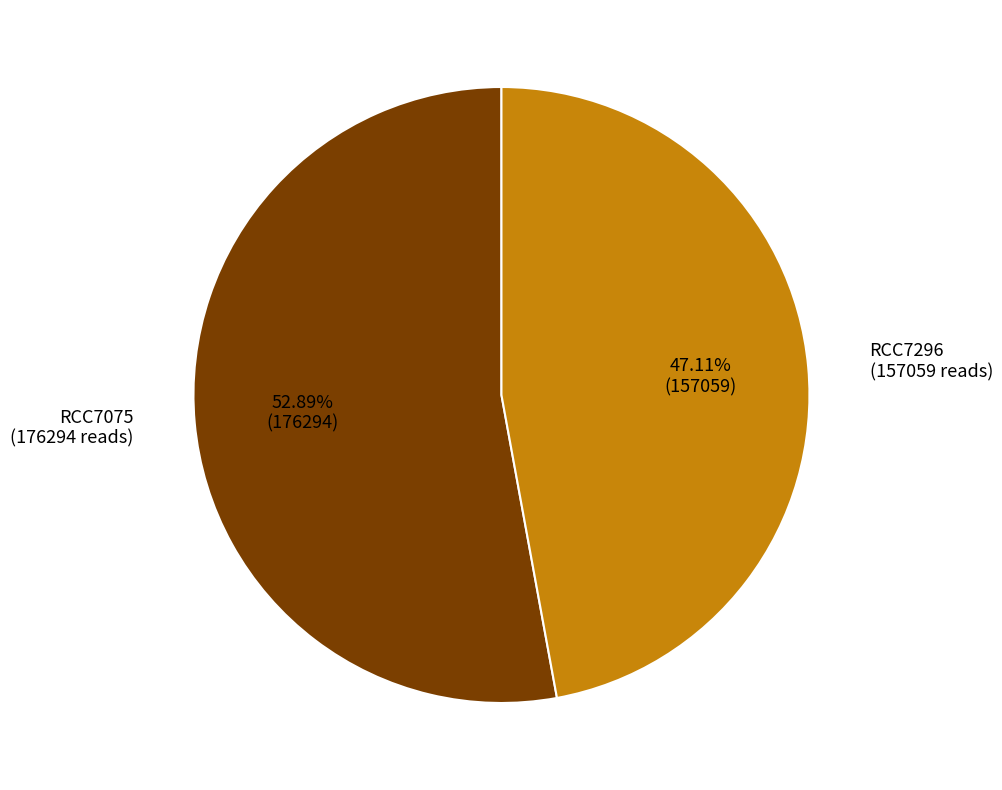

Is there any slice that represents more than half of the pie?

Yes